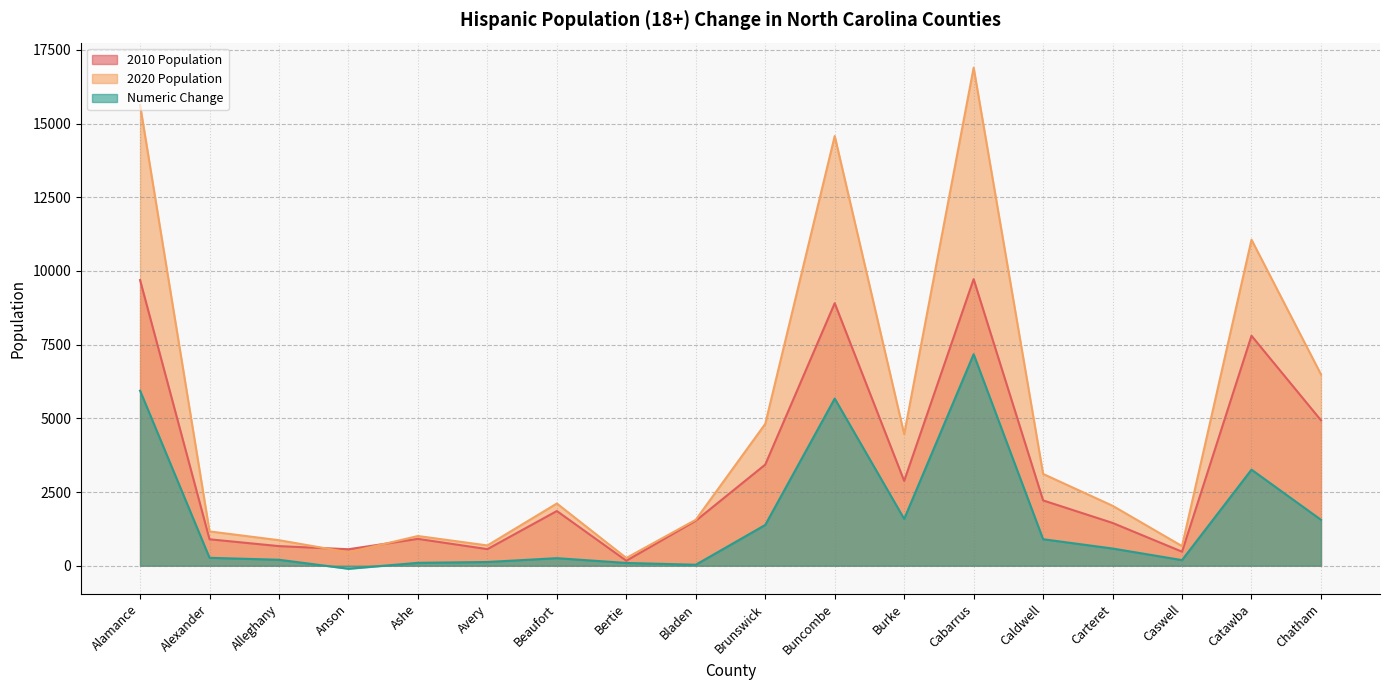

Which series has the largest range (max minus min)?

2020 Population